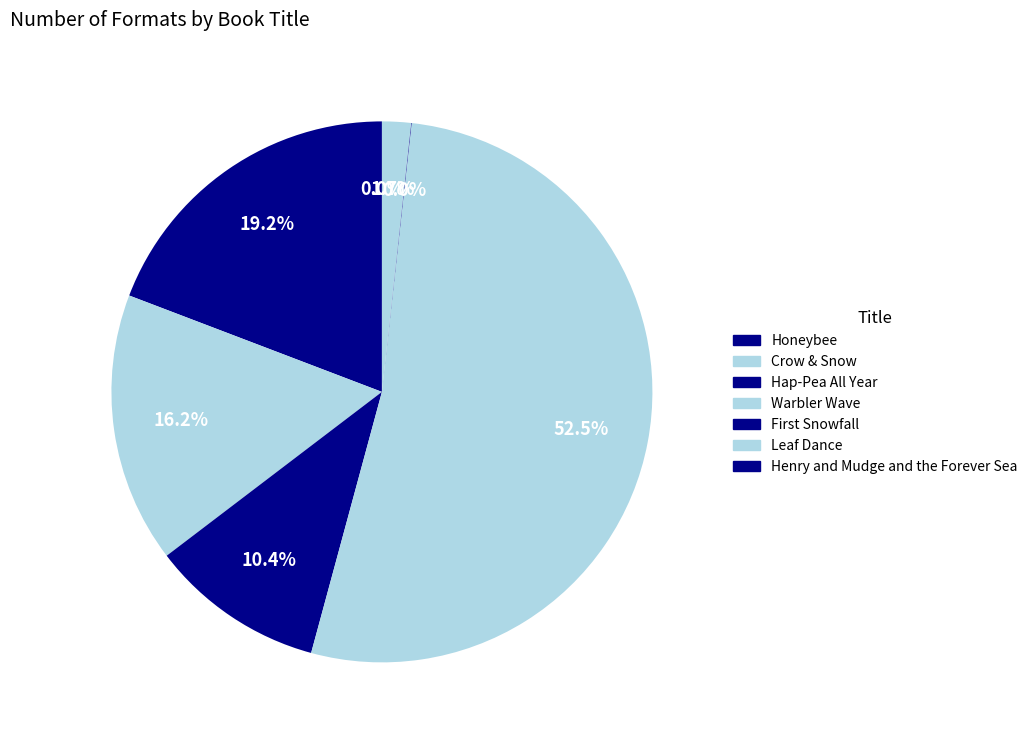

How many segments does this pie chart have?

7